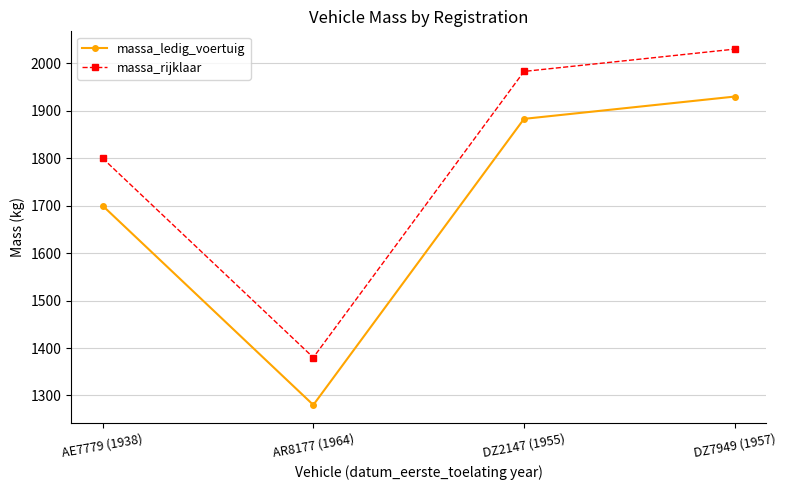

Does the chart have visible grid lines?

Yes